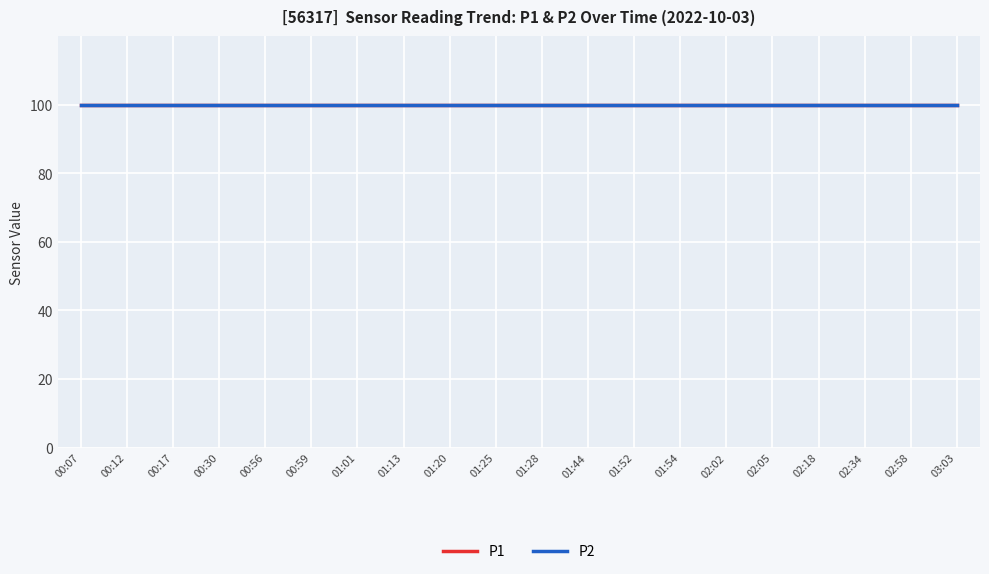

What is the total value across all series at 01:52?

200.0